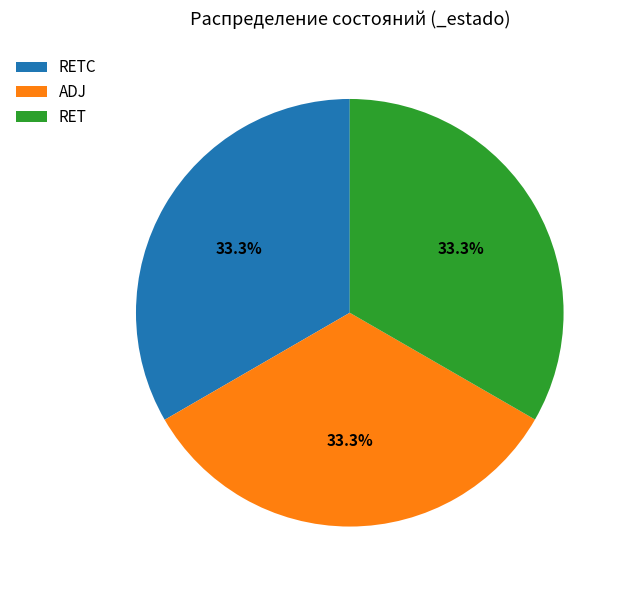

What percentage is NOT represented by ADJ?

66.7%